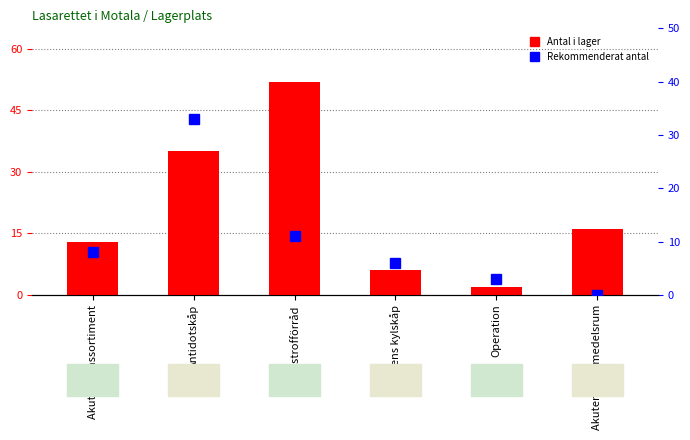

The Rekommenderat antal series shows 8 at Akutens bassortiment. True or false?

True